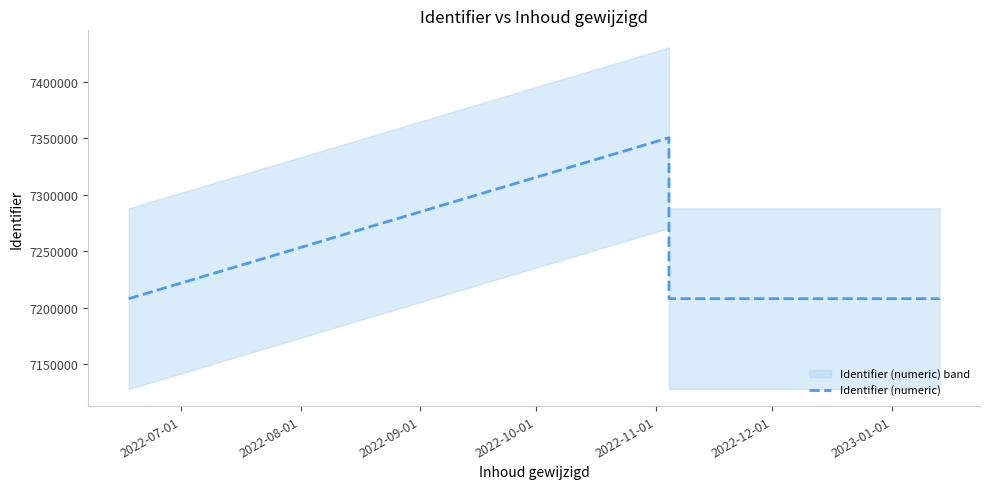

What is the ratio of the value at 2022-12-01 to the value at 2022-07-01?

1.0